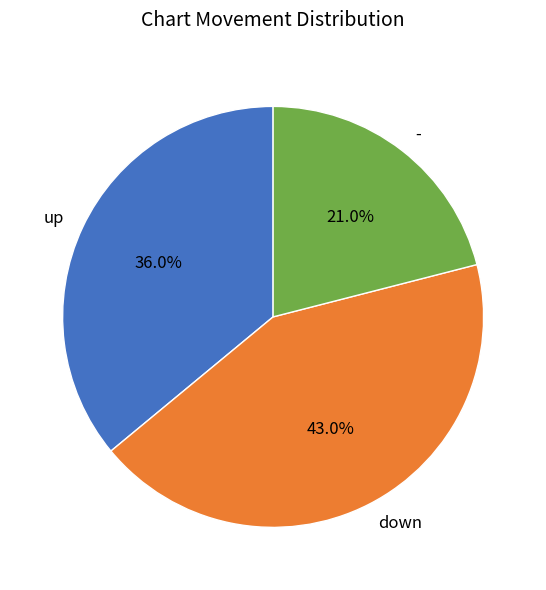

Rank the categories by value from highest to lowest.

down, up, -